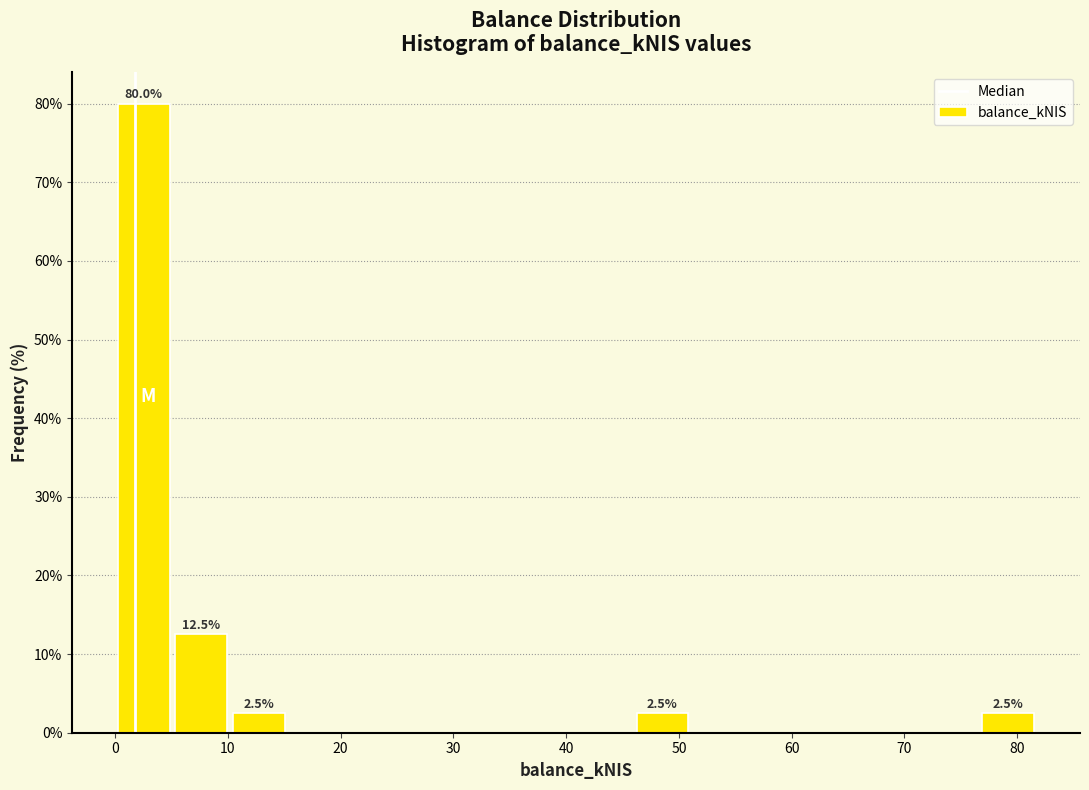

Which range on the x-axis has the tallest bar?

0 to 5